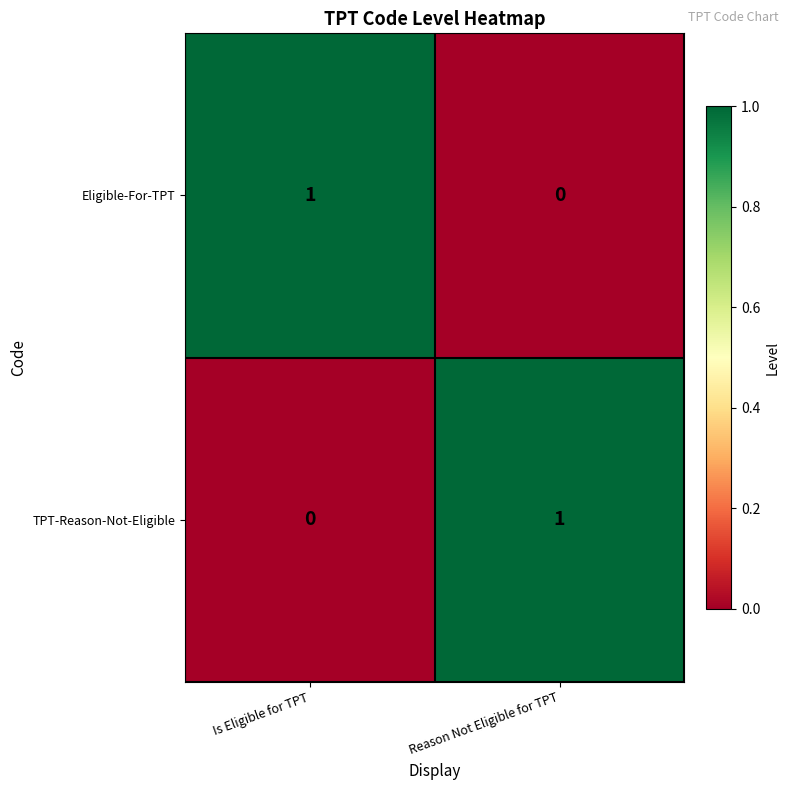

True or false: TPT-Reason-Not-Eligible has a value of 1 at Reason Not Eligible for TPT.

True